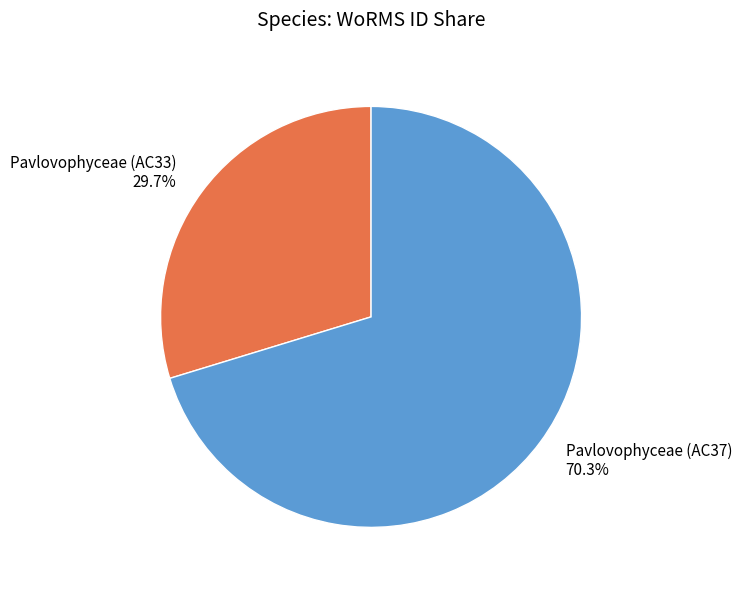

How many slices are in this pie chart?

2